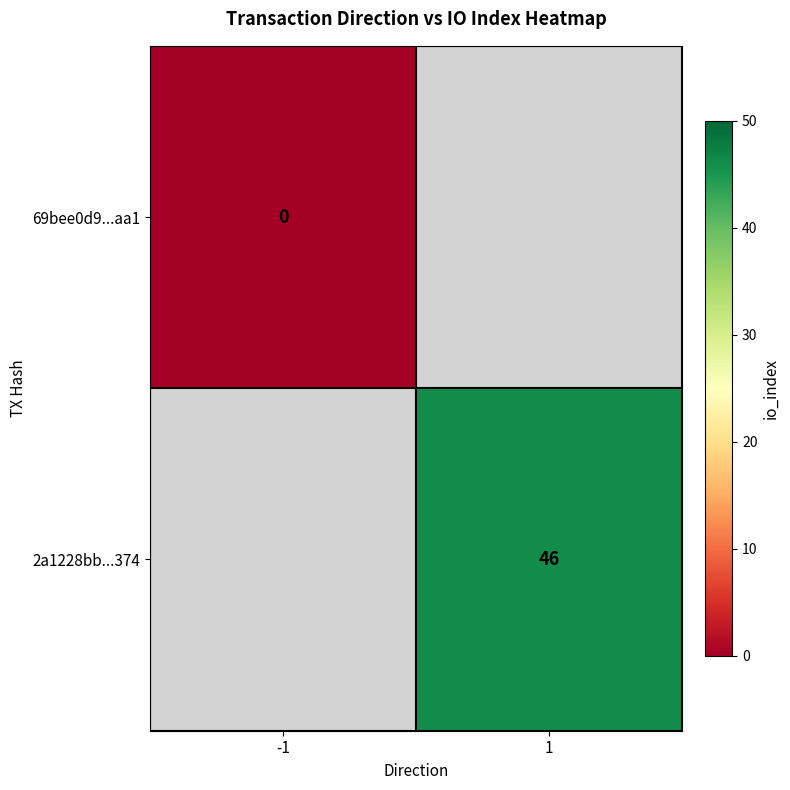

The 2a1228bb...374 series shows 60 at 1. True or false?

False